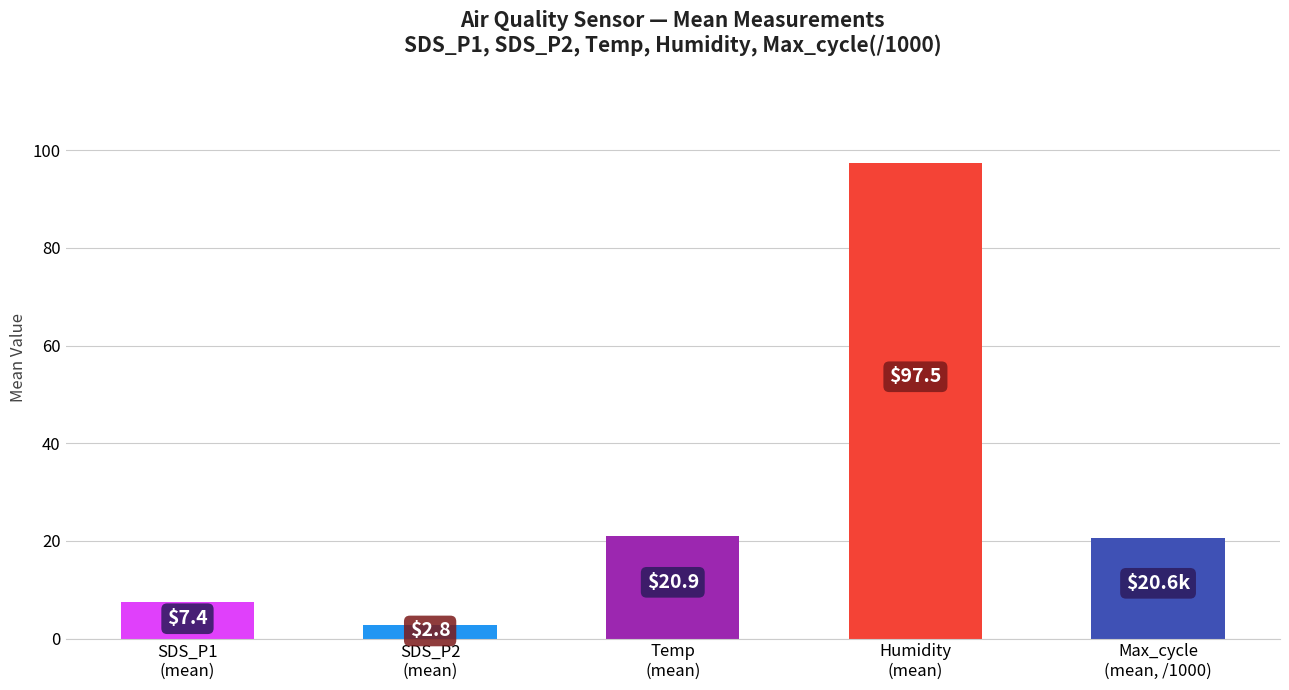

The value at SDS_P2
(mean) is 2.8. True or false?

True